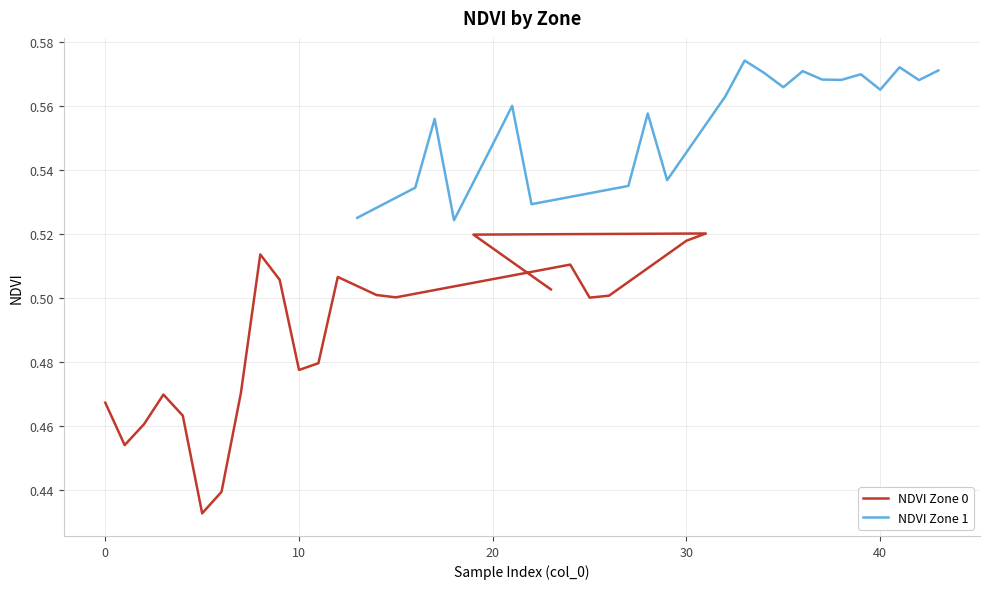

What is the maximum value shown in the chart?

0.6